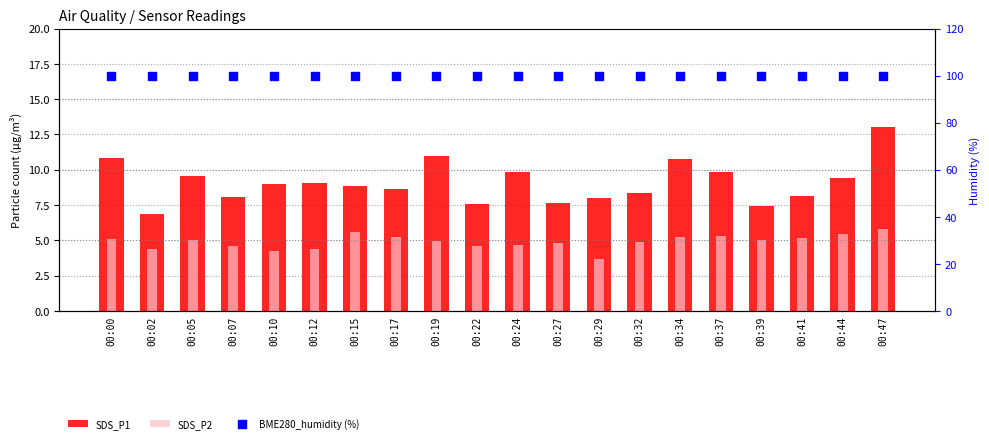

What are all the series names shown in the legend?

SDS_P1, SDS_P2, BME280_humidity (%)